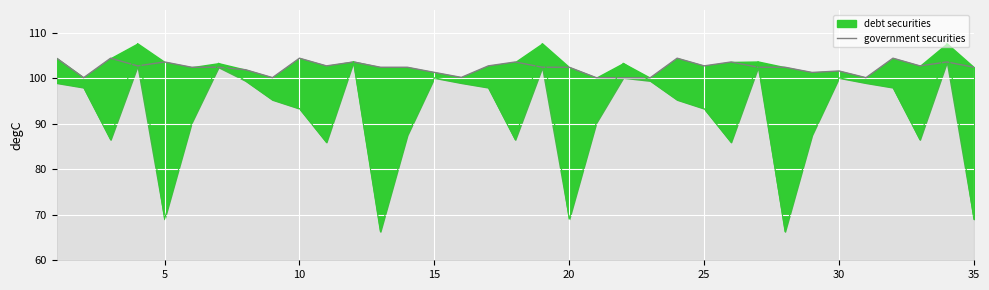

What is the average value?

102.4